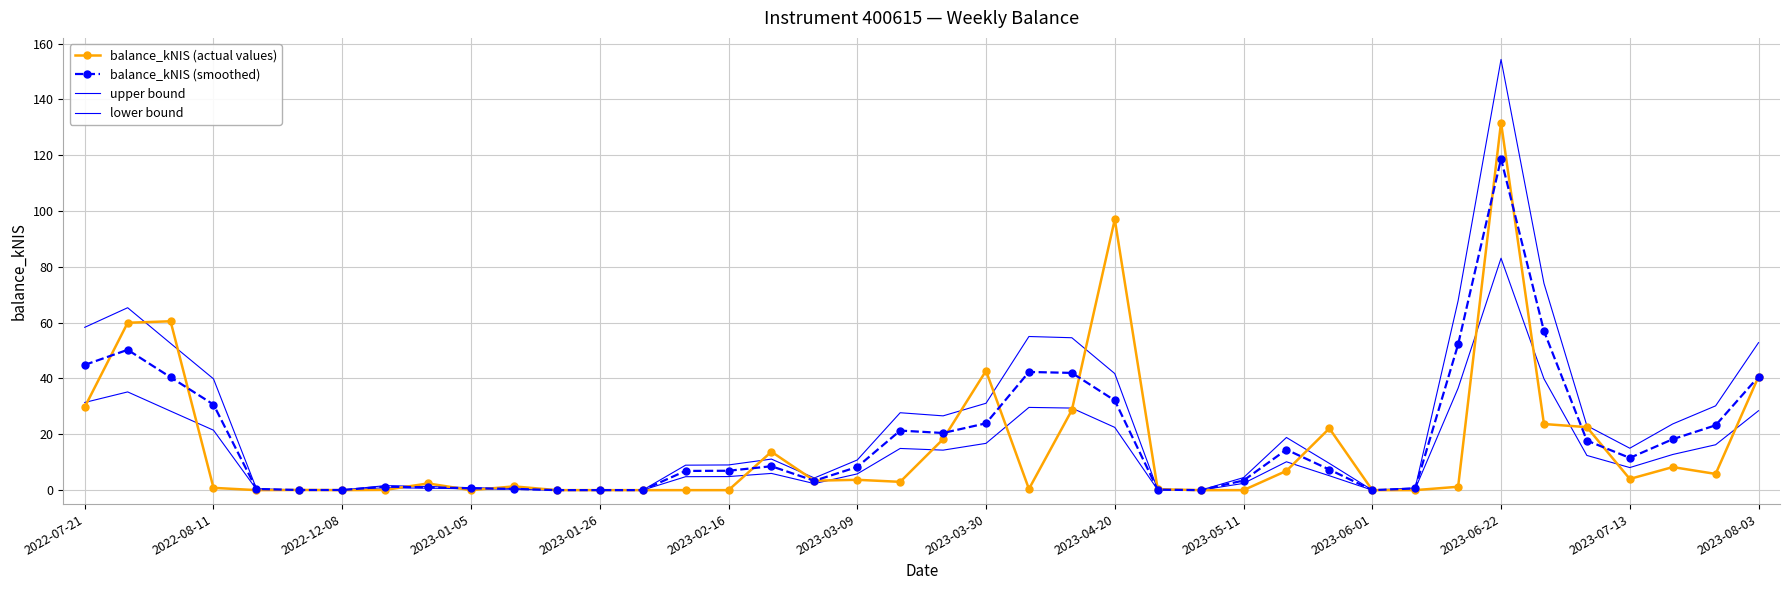

Reading right to left, list all the values displayed in this chart.

balance_kNIS (actual values): 40.6	5.8	8.3	4.0	22.6	23.7	131.7	1.2	0.0	0.0	22.1	6.9	0.0	0.0	0.3	97.0	28.6	0.4	42.8	18.3	3.0	3.7	3.4	13.8	0.0	0.0	0.0	0.0	0.0	1.3	0.0	2.4	0.1	0.0	0.1	0.0	0.8	60.5	60.0	29.8
balance_kNIS (smoothed): 40.6	23.2	18.2	11.6	17.8	57.0	118.7	52.2	0.6	0.0	7.4	14.5	3.5	0.0	0.2	32.1	42.0	42.3	23.9	20.5	21.3	8.3	3.4	8.6	6.9	6.9	0.0	0.0	0.0	0.5	0.7	1.0	1.2	0.1	0.0	0.4	30.7	40.4	50.3	44.9
upper bound: 52.8	30.2	23.7	15.0	23.1	74.1	154.3	67.9	0.8	0.0	9.6	18.9	4.5	0.0	0.2	41.8	54.6	55.0	31.1	26.6	27.7	10.8	4.4	11.1	9.0	8.9	0.0	0.0	0.0	0.6	0.9	1.3	1.6	0.1	0.1	0.5	39.9	52.6	65.4	58.3
lower bound: 28.5	16.3	12.8	8.1	12.4	39.9	83.1	36.5	0.4	0.0	5.2	10.2	2.4	0.0	0.1	22.5	29.4	29.6	16.8	14.3	14.9	5.8	2.3	6.0	4.9	4.8	0.0	0.0	0.0	0.3	0.5	0.7	0.9	0.0	0.0	0.3	21.5	28.3	35.2	31.4